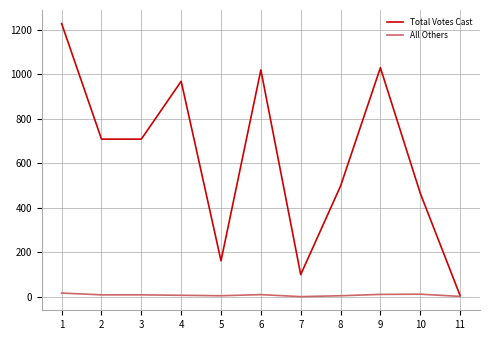

Which series has the widest spread of values?

Total Votes Cast